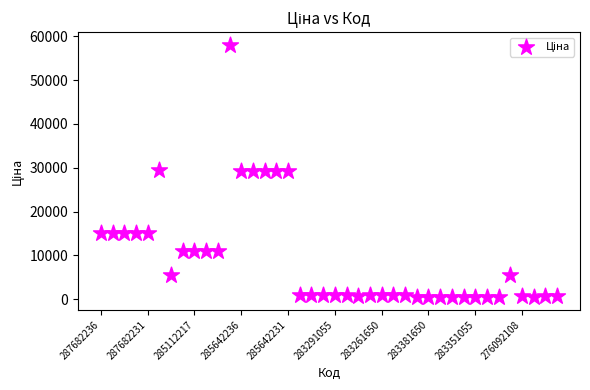

What is the range of Y values (max minus min)?

57554.9